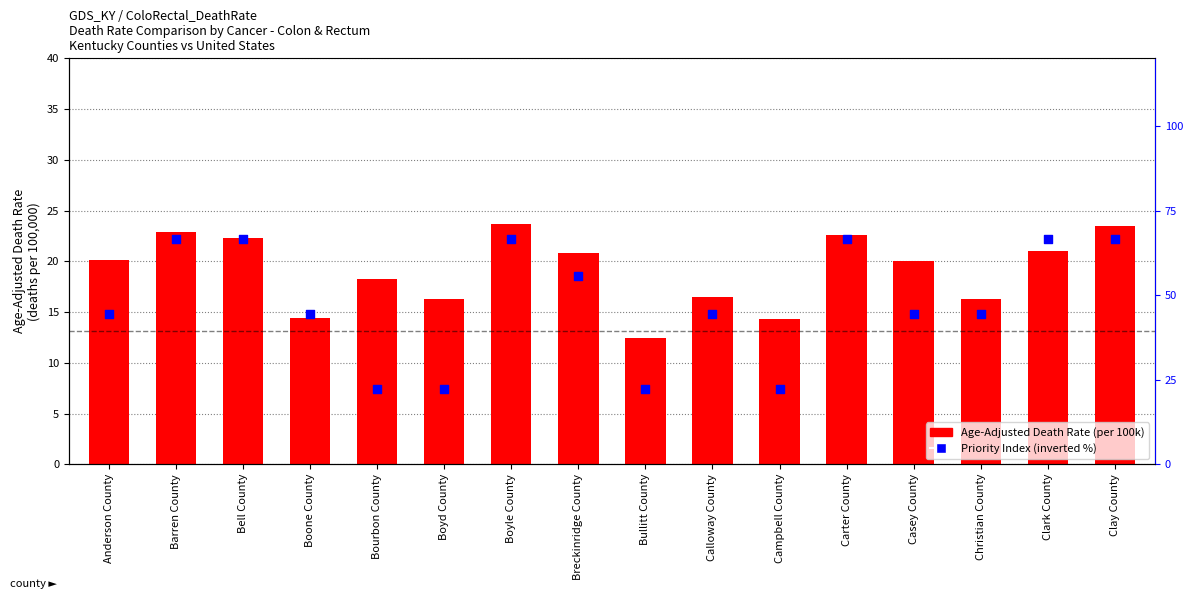

What is the total value across all series at Boone County?

58.8